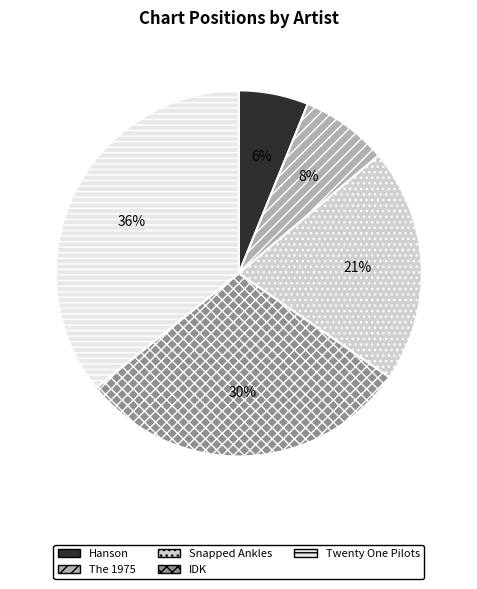

Is it true that Snapped Ankles is 28% of the pie?

False